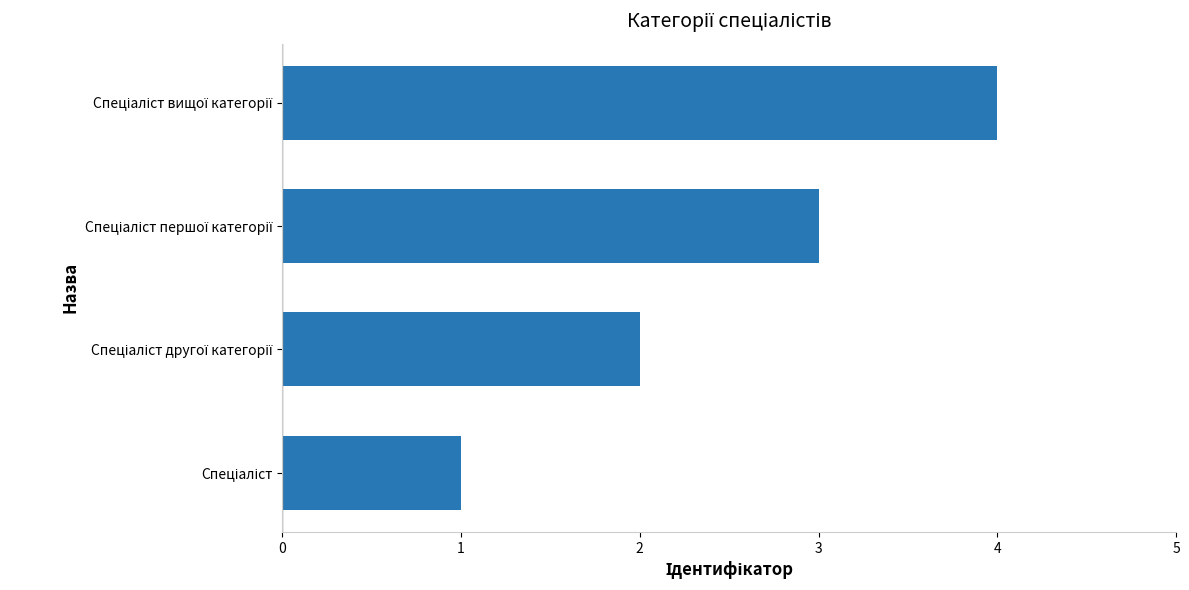

How many values are below 3?

2